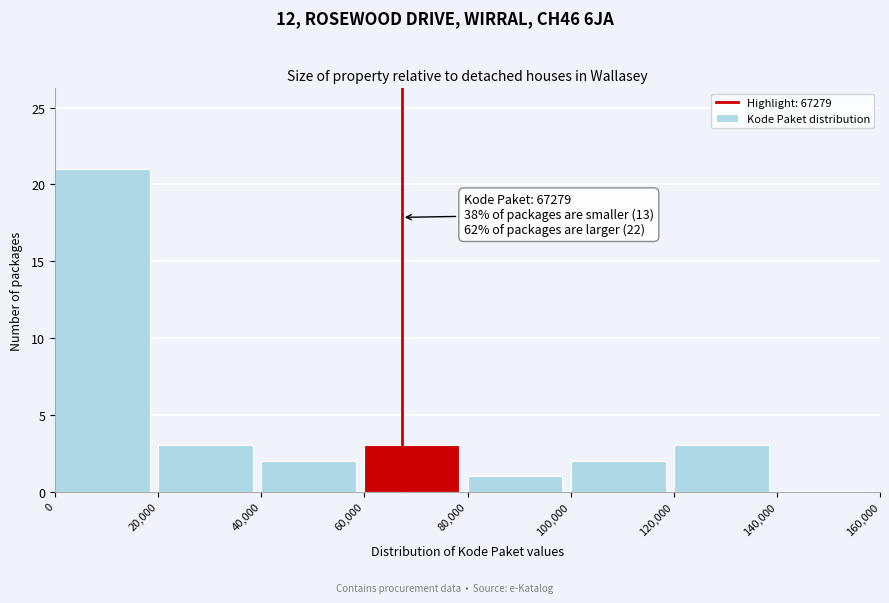

Over which range of the x-axis is the bar tallest?

0 to 20,000